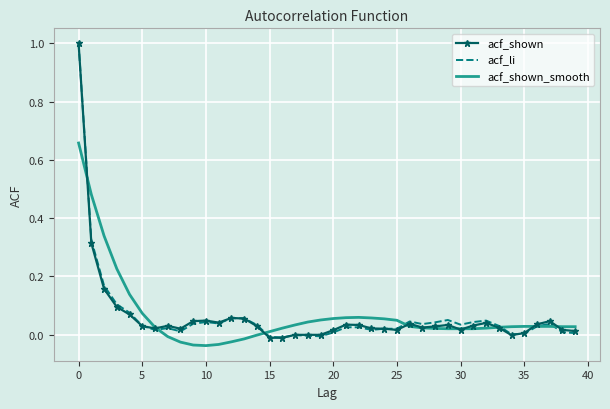

What is the sum of all acf_li values?

2.5